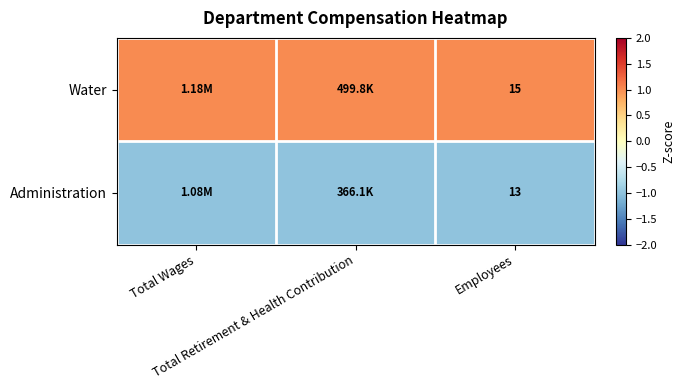

The value of Administration at Total Wages is -1. True or false?

True